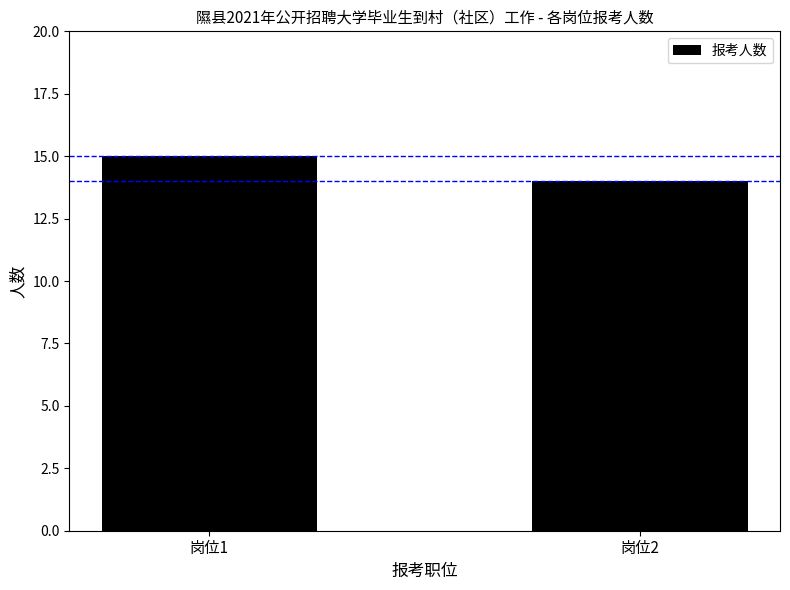

At which category does the chart reach its minimum across all series?

岗位2